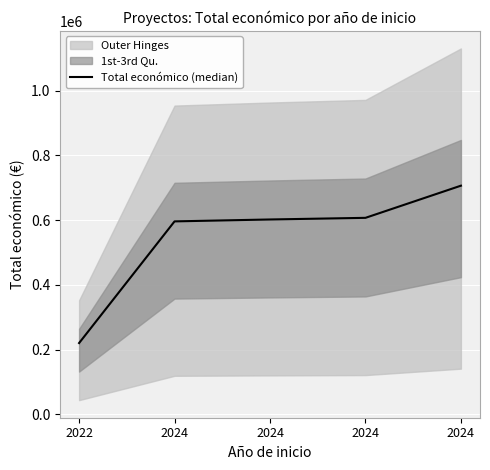

What is the value of the 1st point from the left?

220453.0